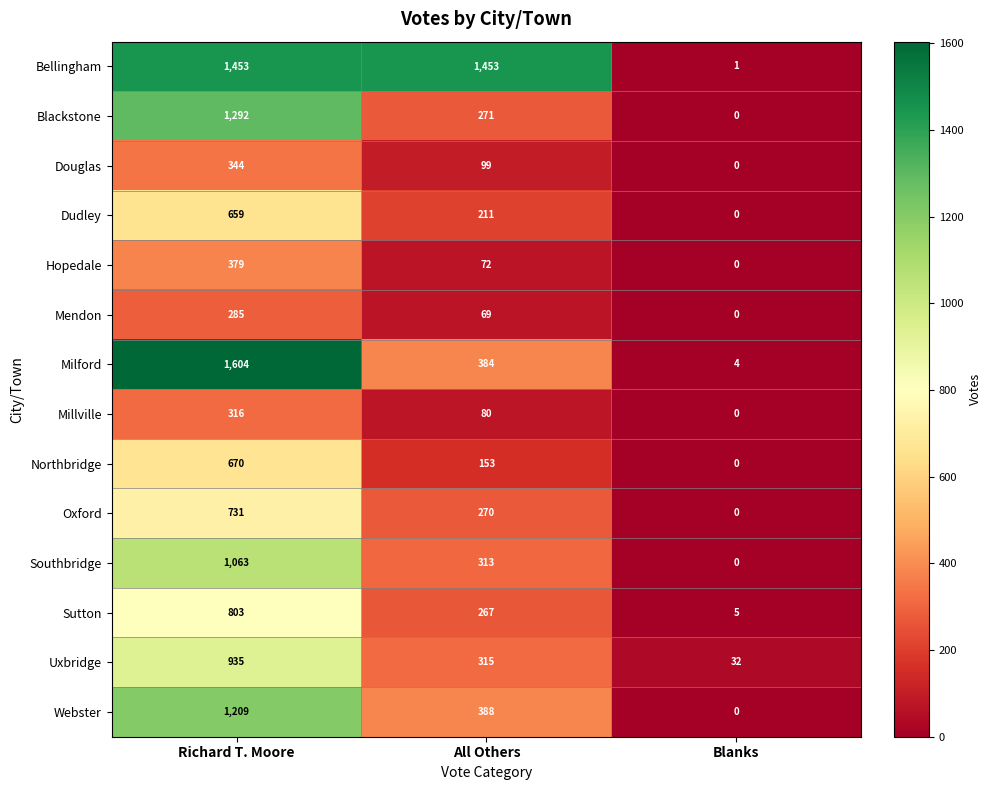

Which series has the largest total across all categories?

Bellingham